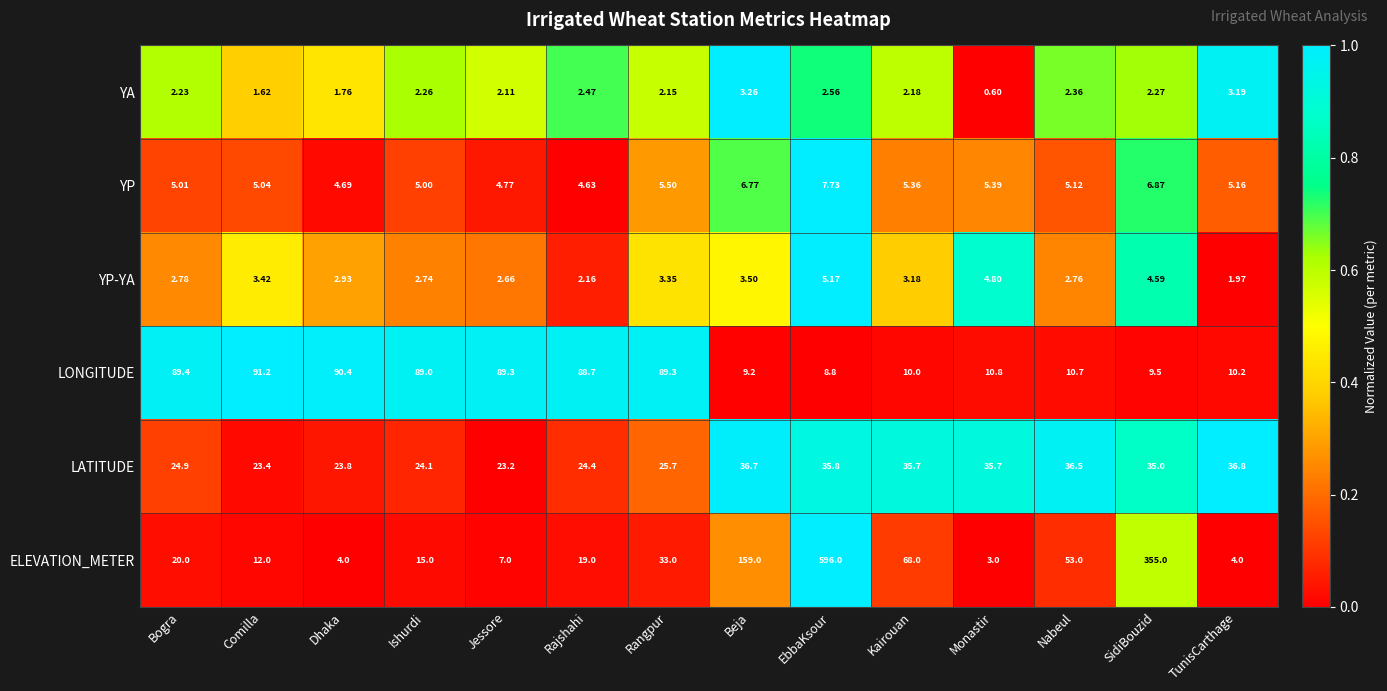

At which category is the sum across all series the highest?

EbbaKsour